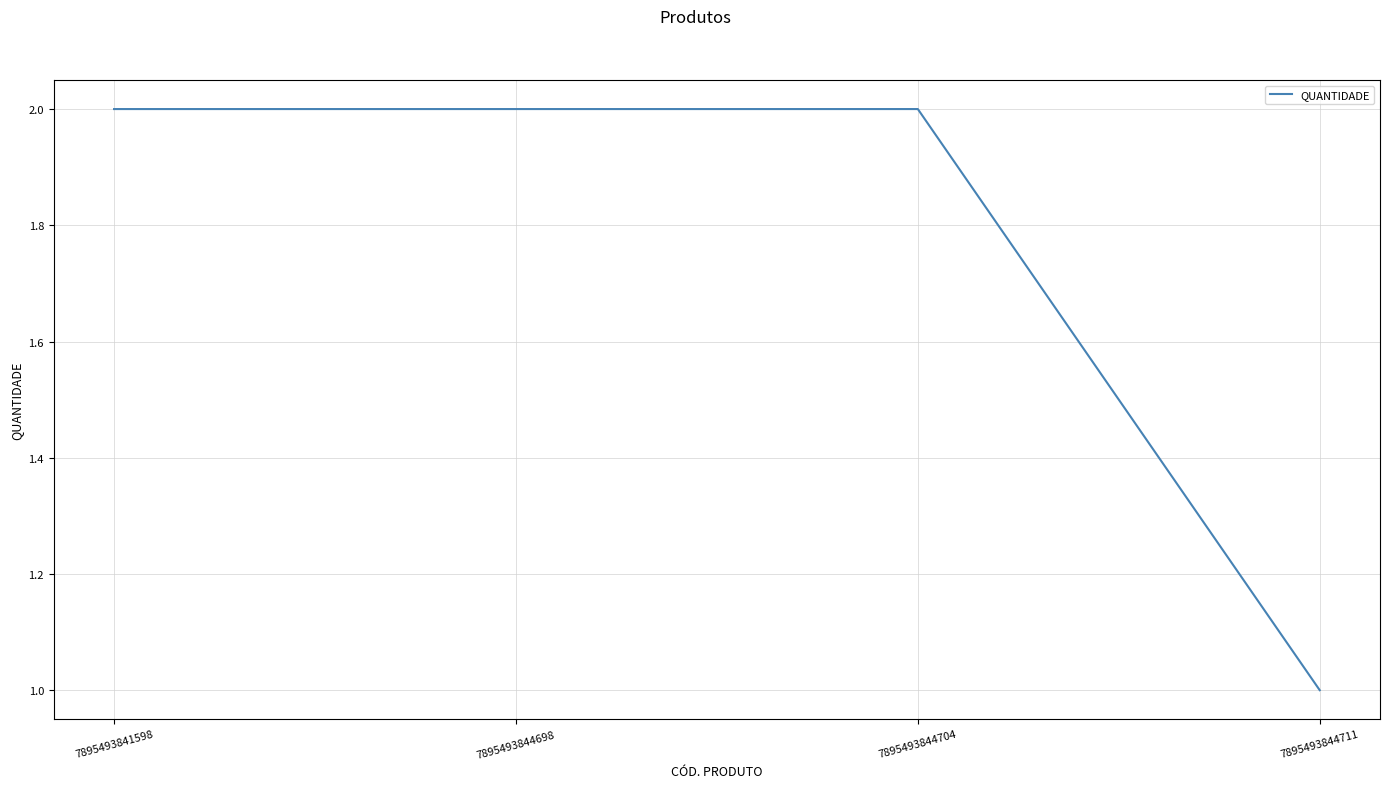

What is the greatest value displayed?

2